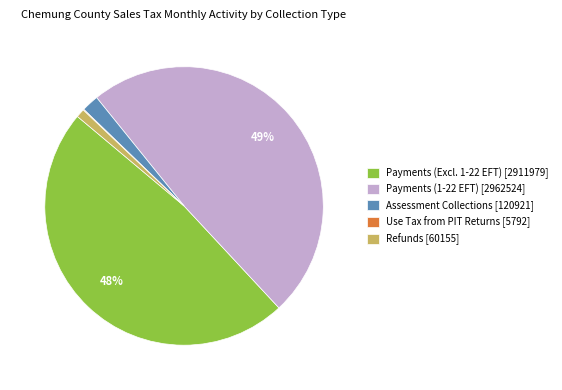

Is it true that Assessment Collections [120921] is 2% of the pie?

True